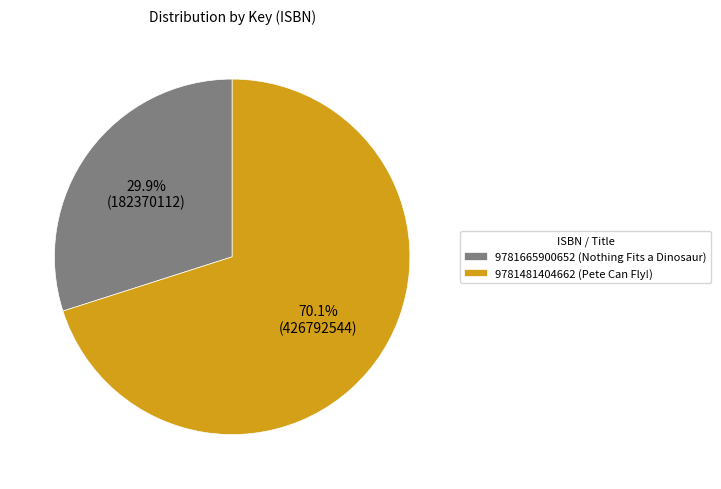

Approximately how many times larger is the value at 9781481404662 (Pete Can Fly!) compared to 9781665900652 (Nothing Fits a Dinosaur)?

2.3